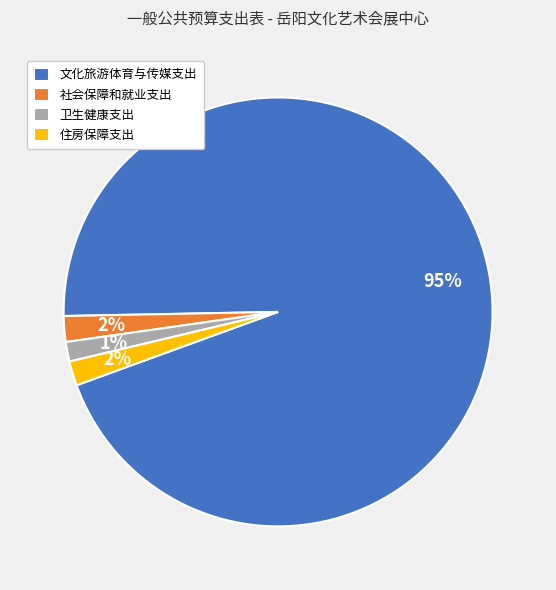

To the nearest percent, what is the average slice percentage?

25%